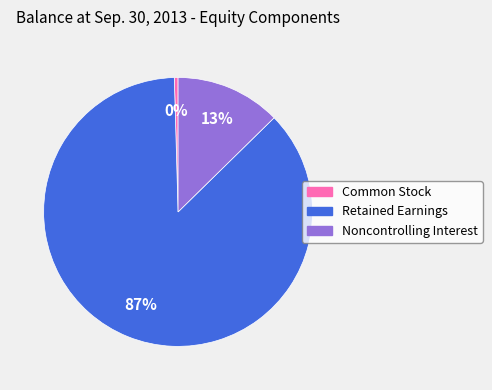

Which has a higher value, Common Stock or Retained Earnings?

Retained Earnings